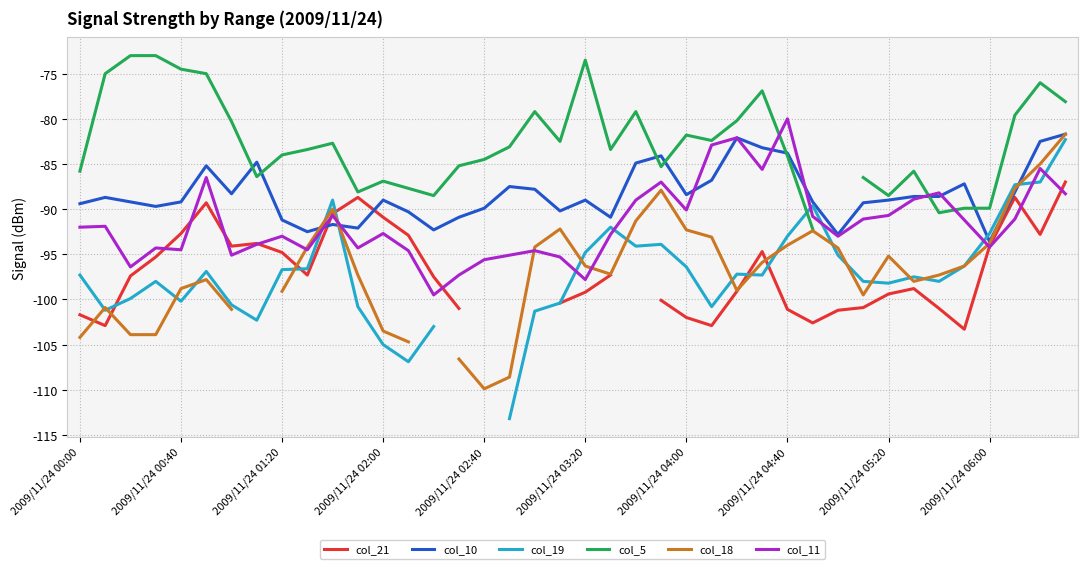

Which category has the lowest value across all series?

17